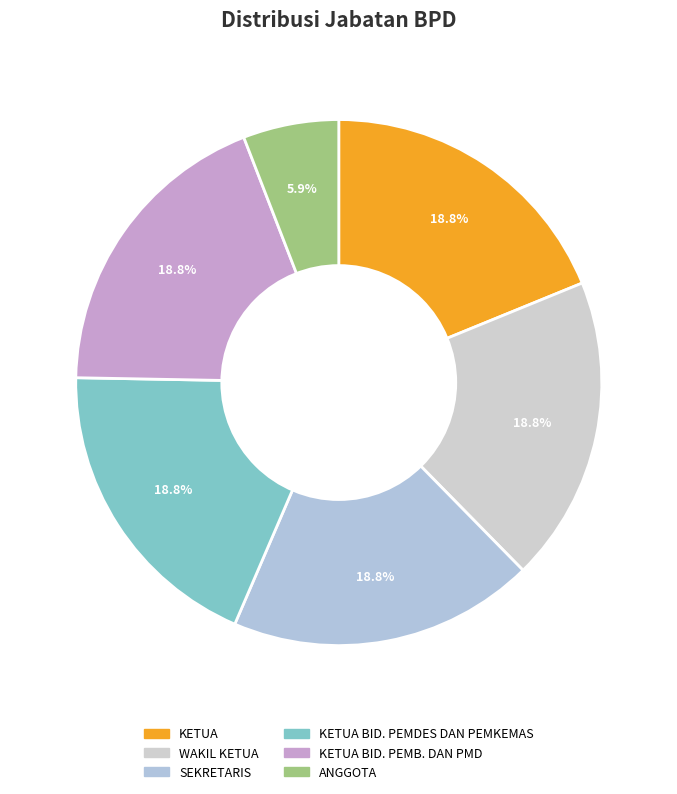

Does any single category account for the majority?

No